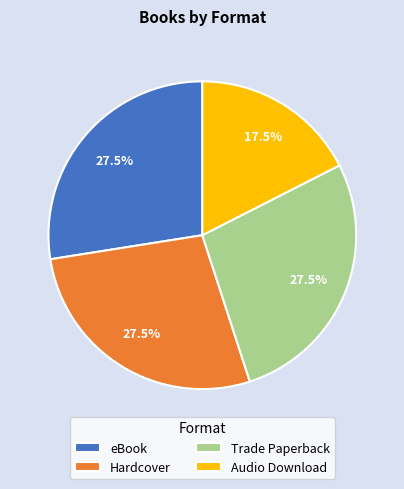

Is it true that Hardcover is 33% of the pie?

False